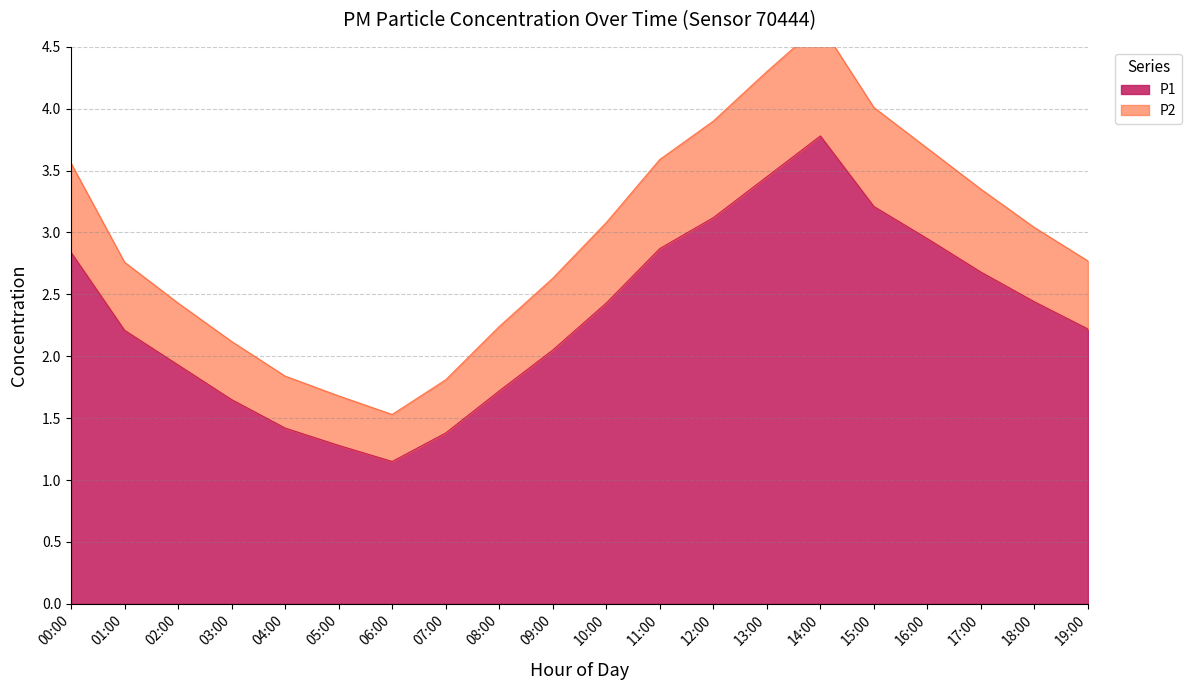

At which category does the chart reach its minimum across all series?

06:00